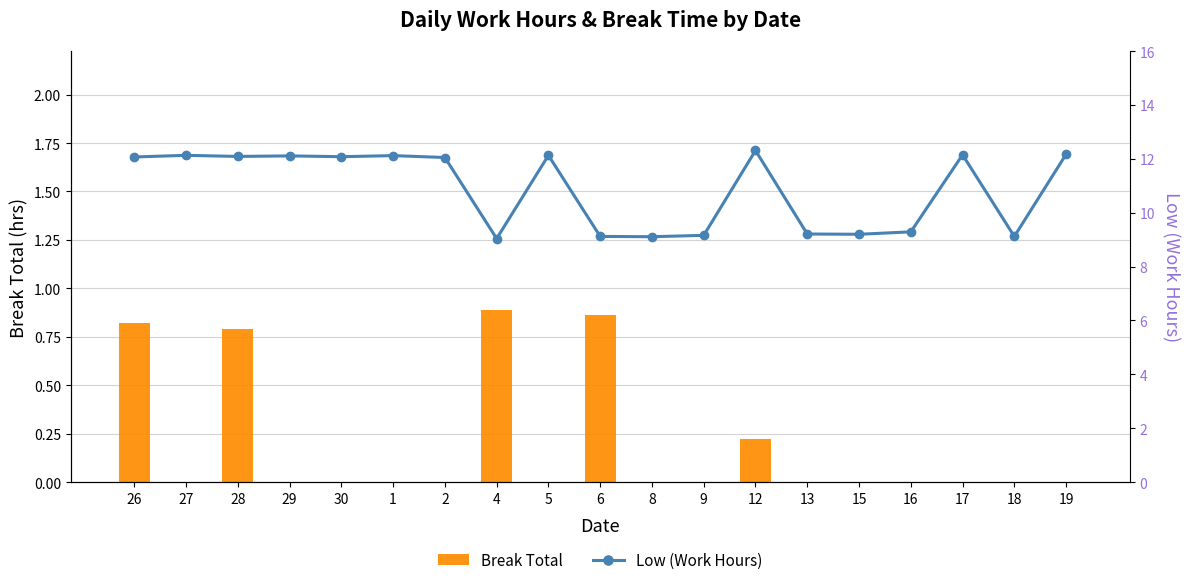

Count the Break Total values in the range 0 to 1.

19